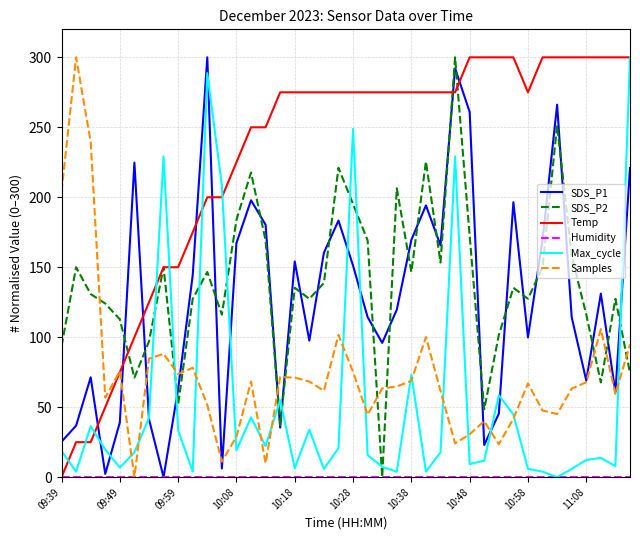

How many times do Max_cycle and SDS_P2 cross each other?

11